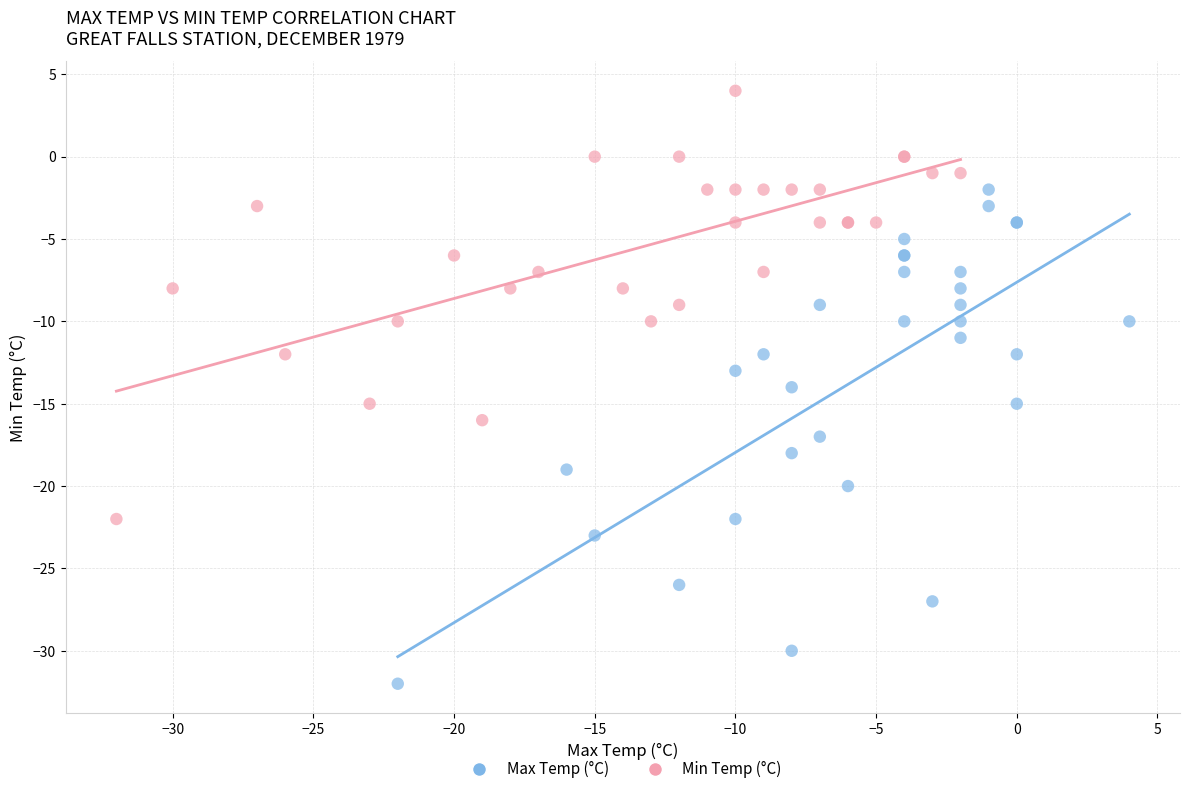

What are all the series names shown in the legend?

Max Temp (°C), Min Temp (°C)